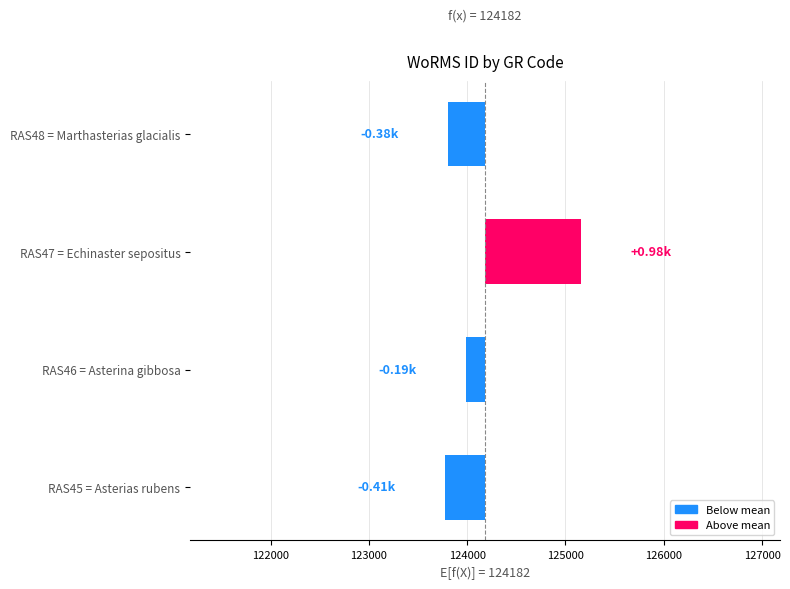

What is the difference between the maximum and minimum values?

1385.0